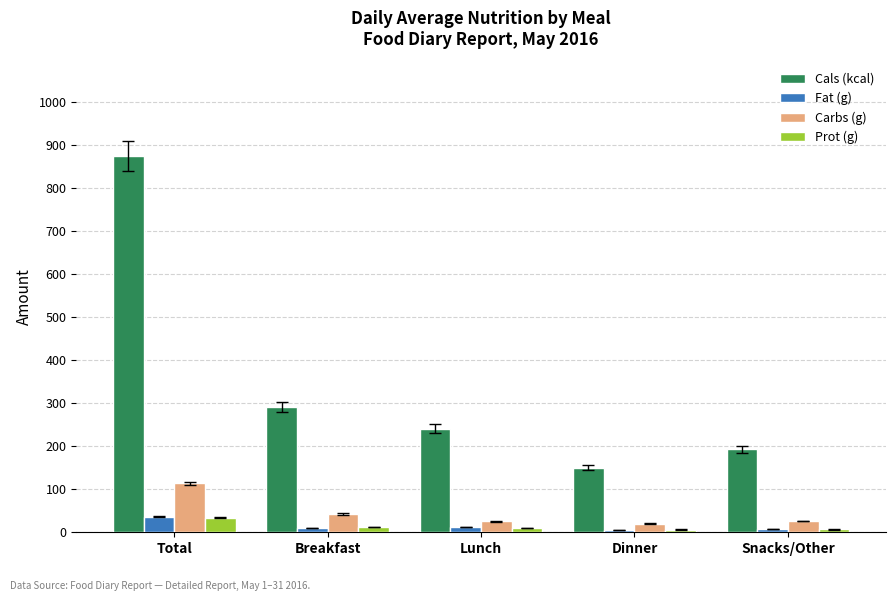

Which series has the widest spread of values?

Cals (kcal)